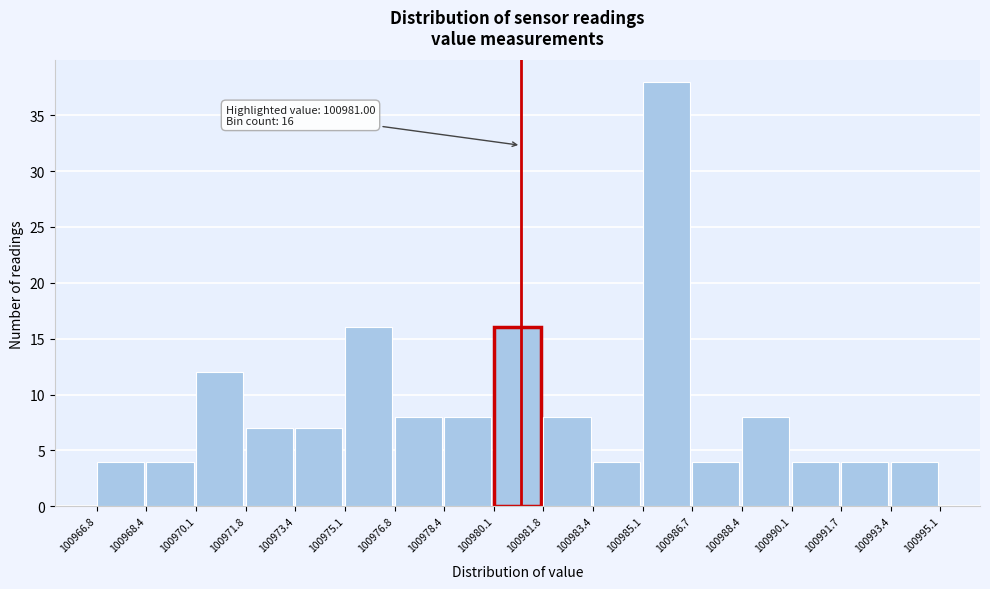

Over which range of the x-axis is the bar tallest?

100985.1 to 100986.7